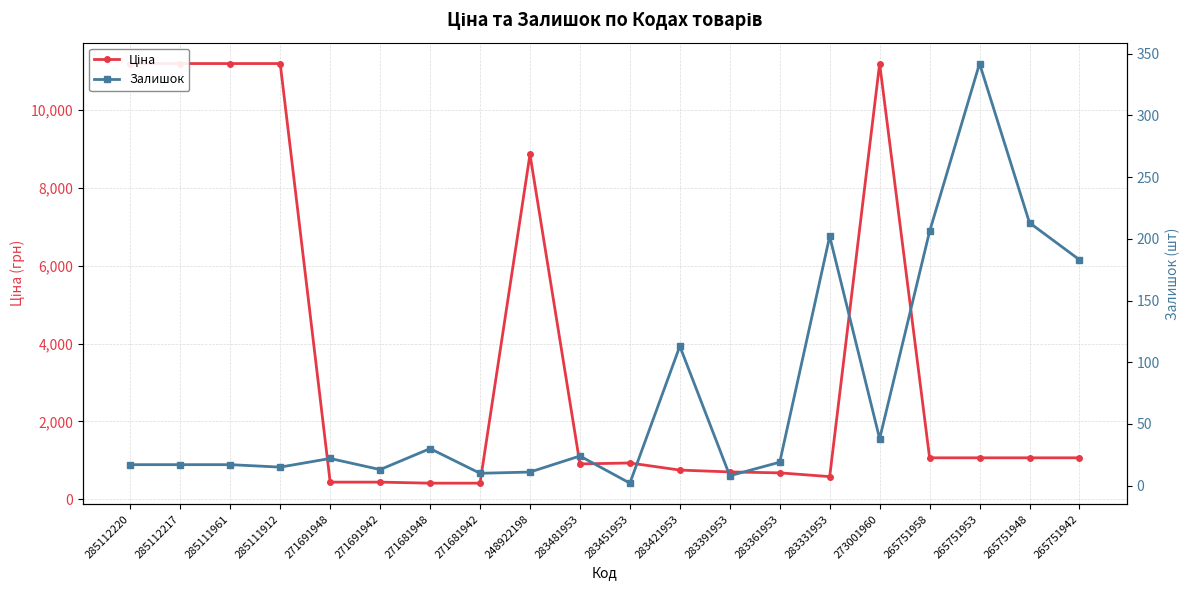

True or false: Залишок has more than 1 interior local peaks.

True